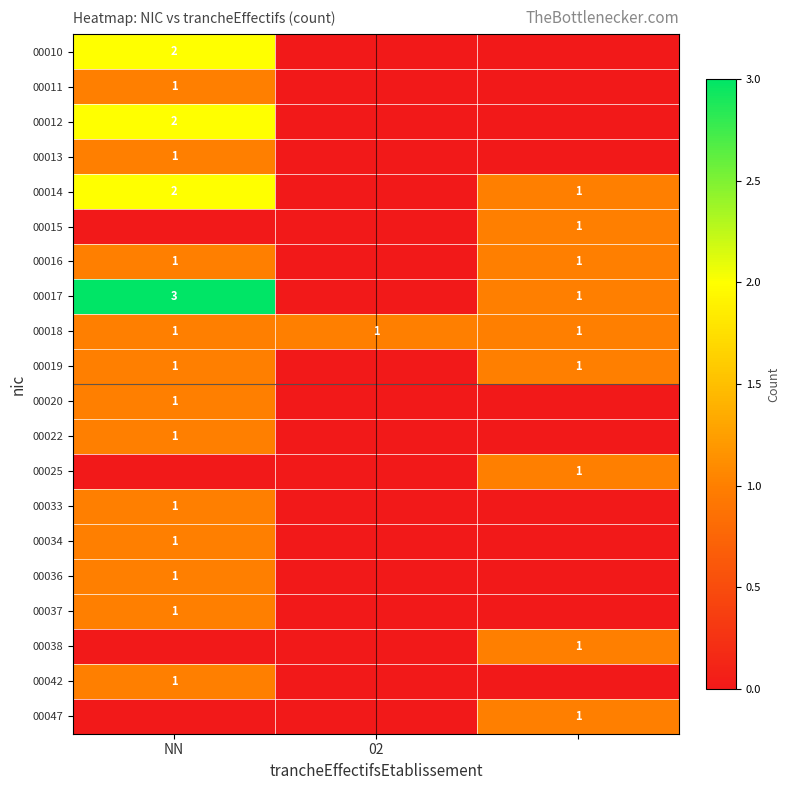

What is the sum of all 00047 values?

1